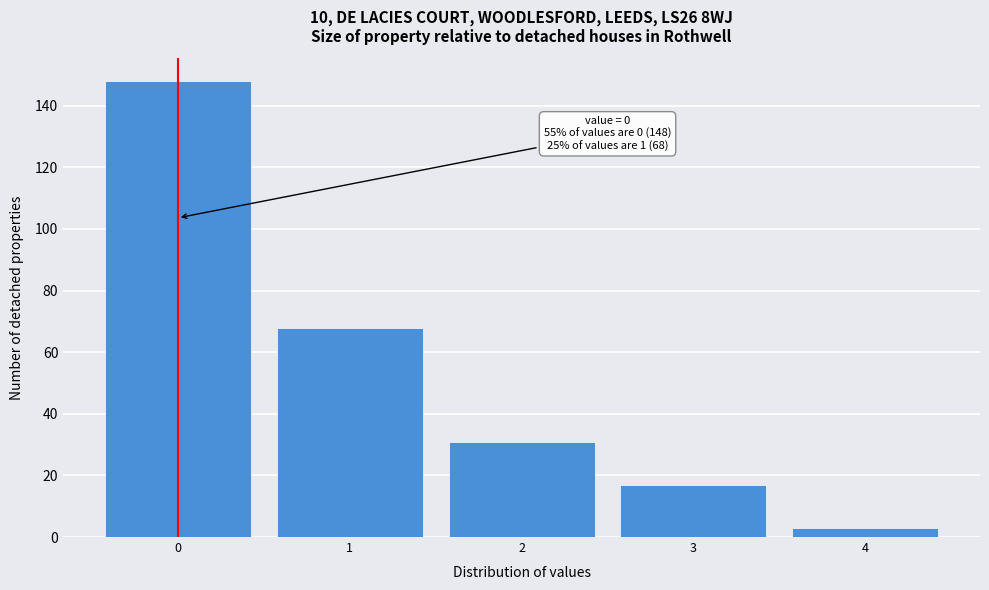

Which range on the x-axis has the tallest bar?

-0.5 to 0.5